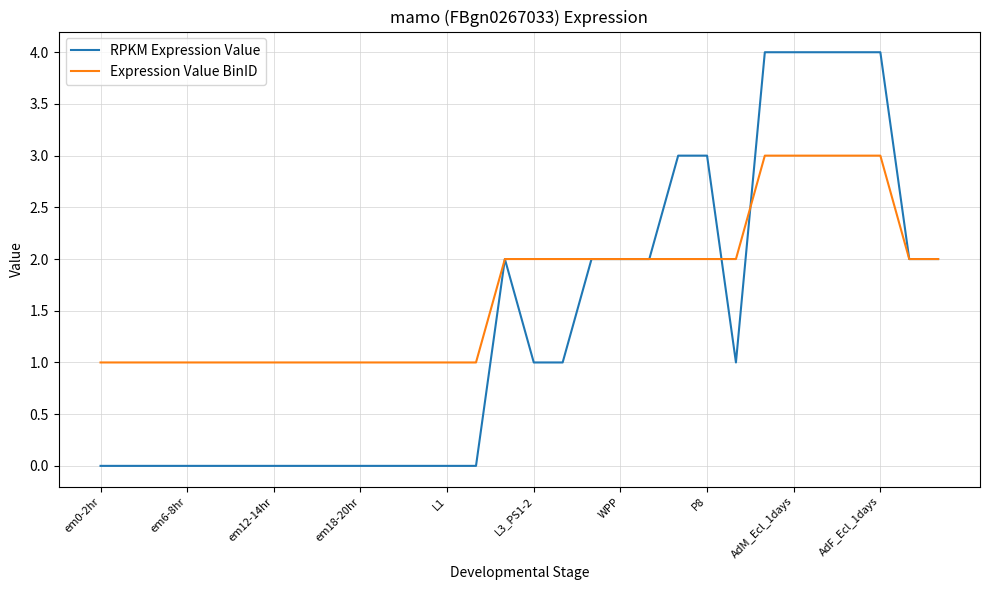

True or false: RPKM Expression Value has more than 0 interior local peaks.

True